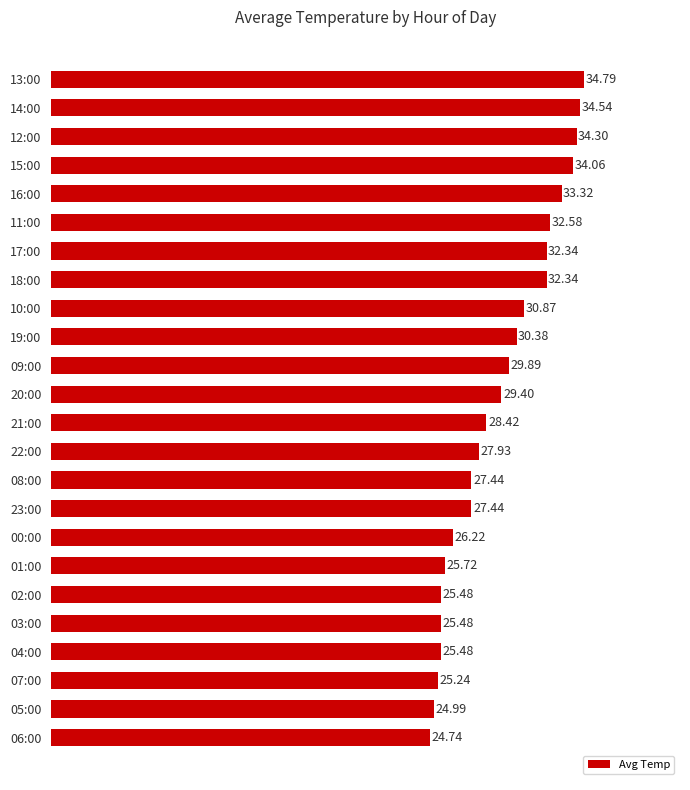

What is the change in value from 16:00 to 04:00?

-7.8